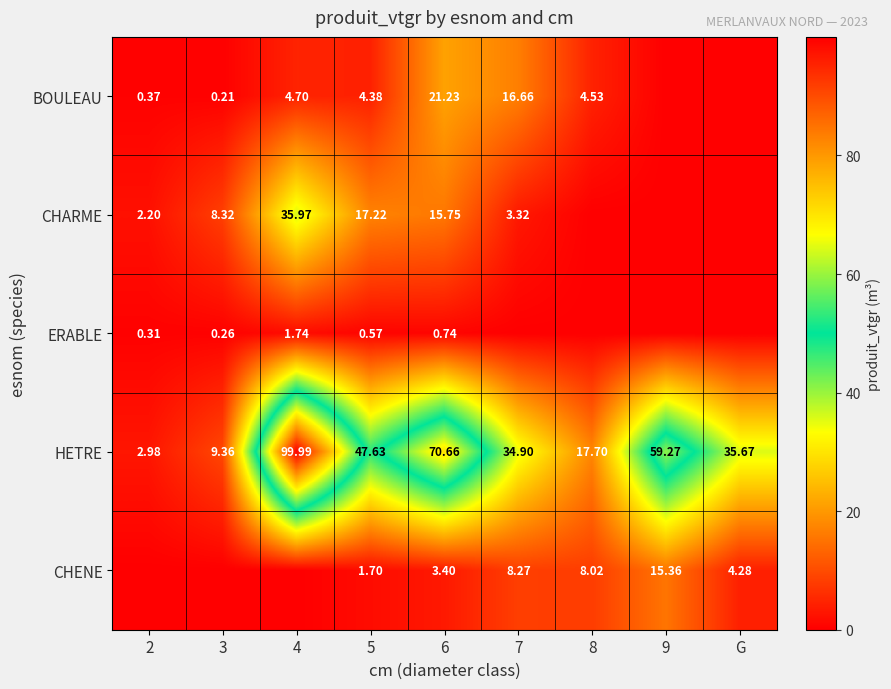

What is the greatest value displayed?

100.0